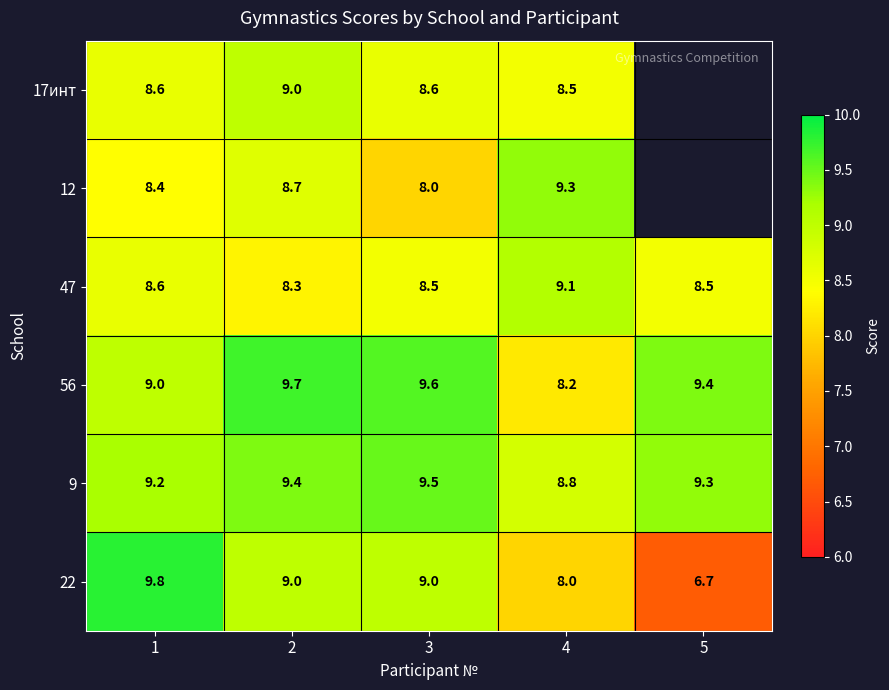

What is the difference between the maximum and minimum values in the 12 series?

1.3